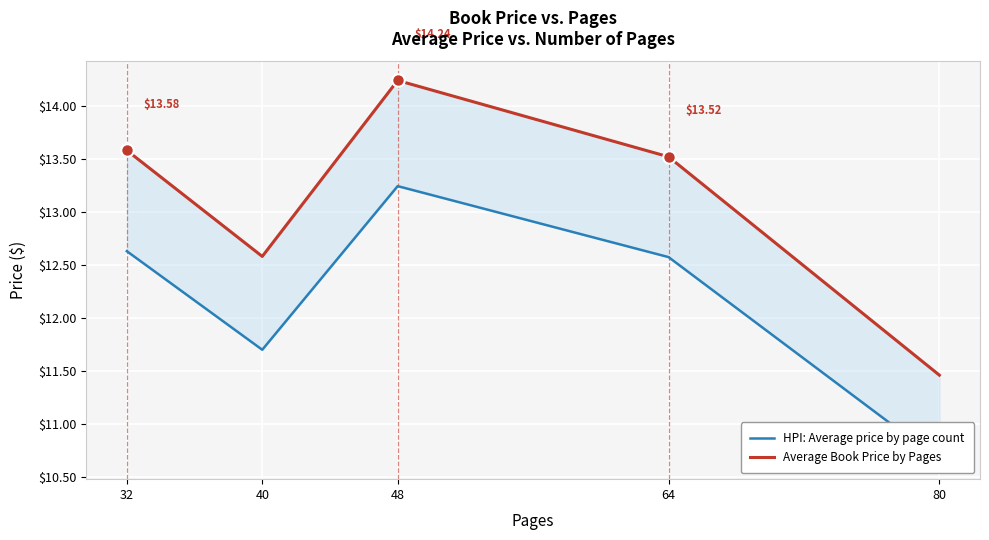

The Average Book Price by Pages series shows 20.4 at 48. True or false?

False